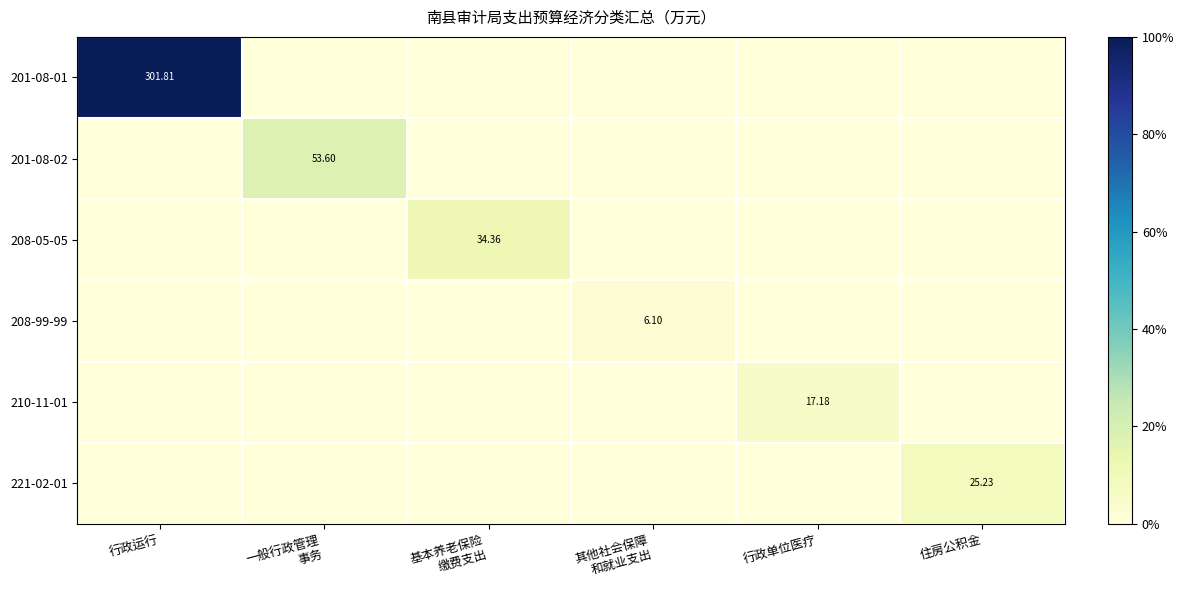

The 201-08-02 series shows 0.0 at 基本养老保险 缴费支出. True or false?

True